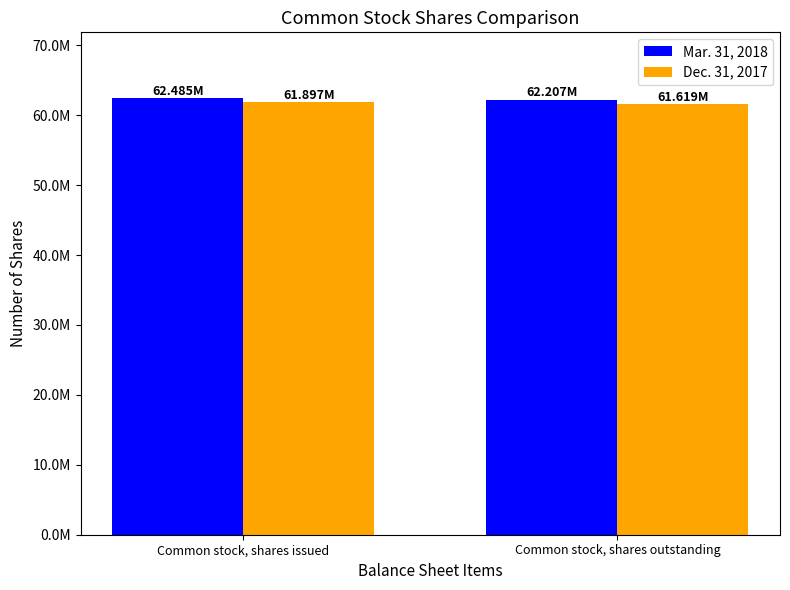

Does the chart contain stacked bars?

No